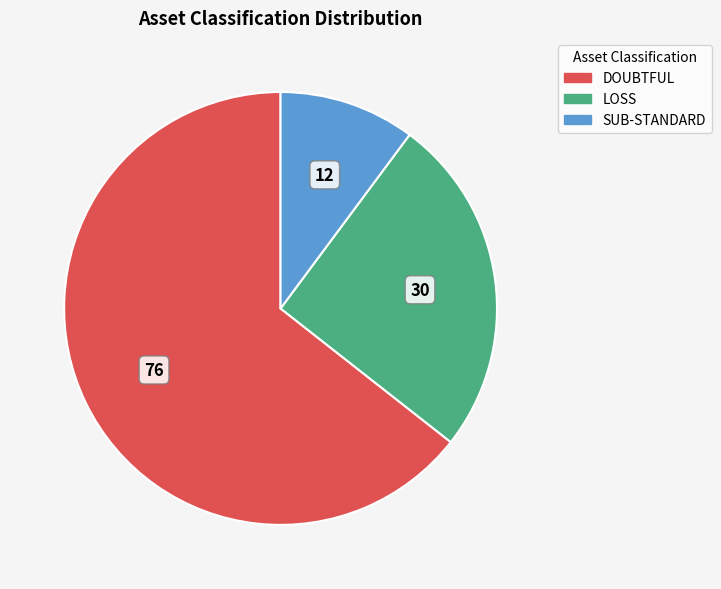

Do LOSS and DOUBTFUL together represent more than half of the pie?

Yes